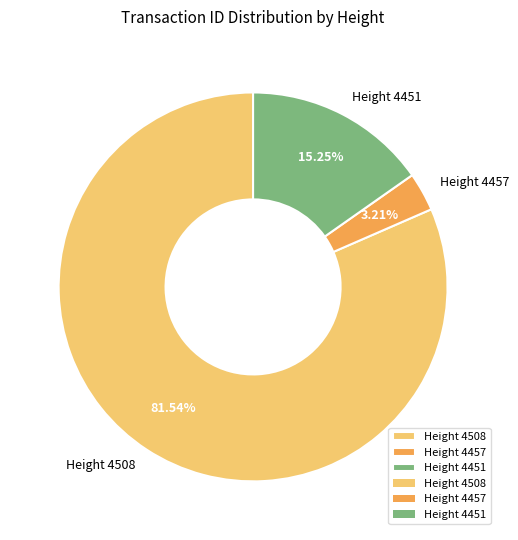

How many slices are in this pie chart?

3